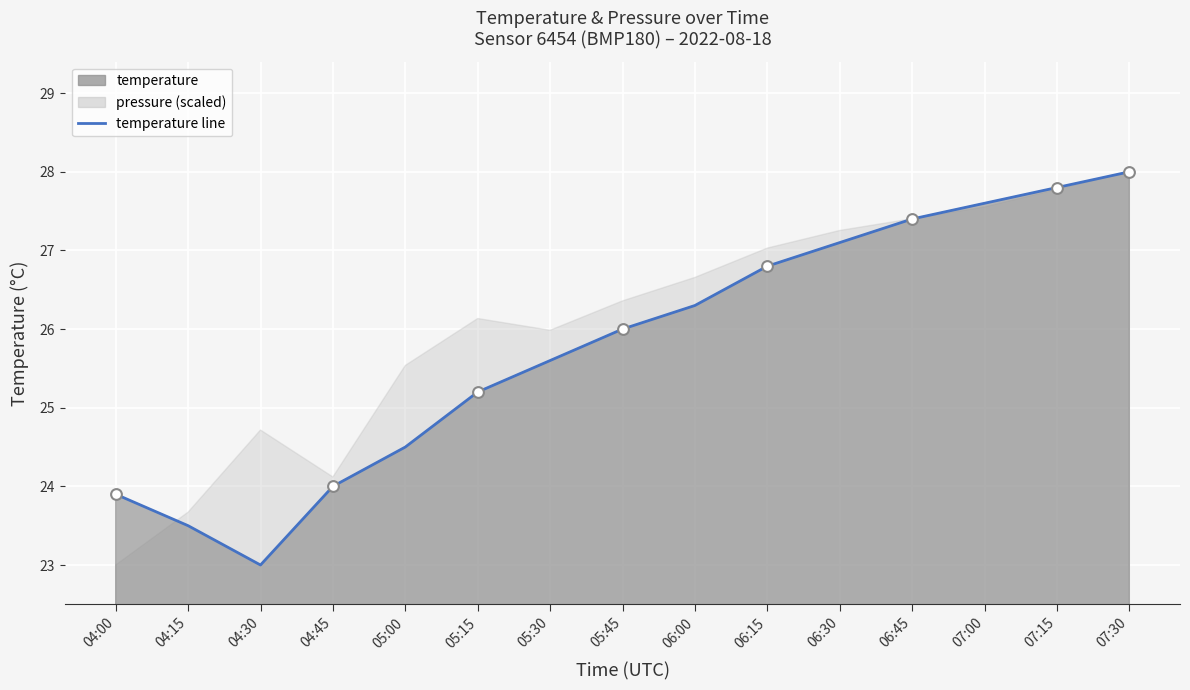

Between 07:00 and 05:30, which is larger?

07:00